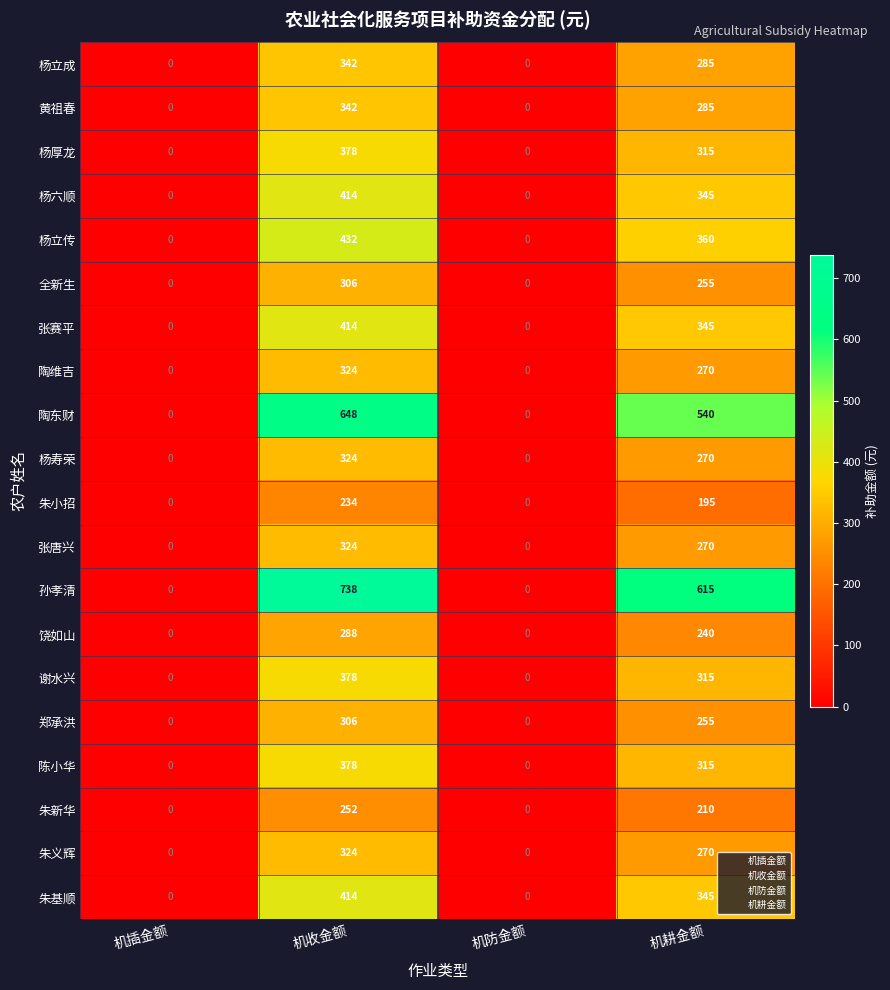

Count the number of data series in this chart.

20